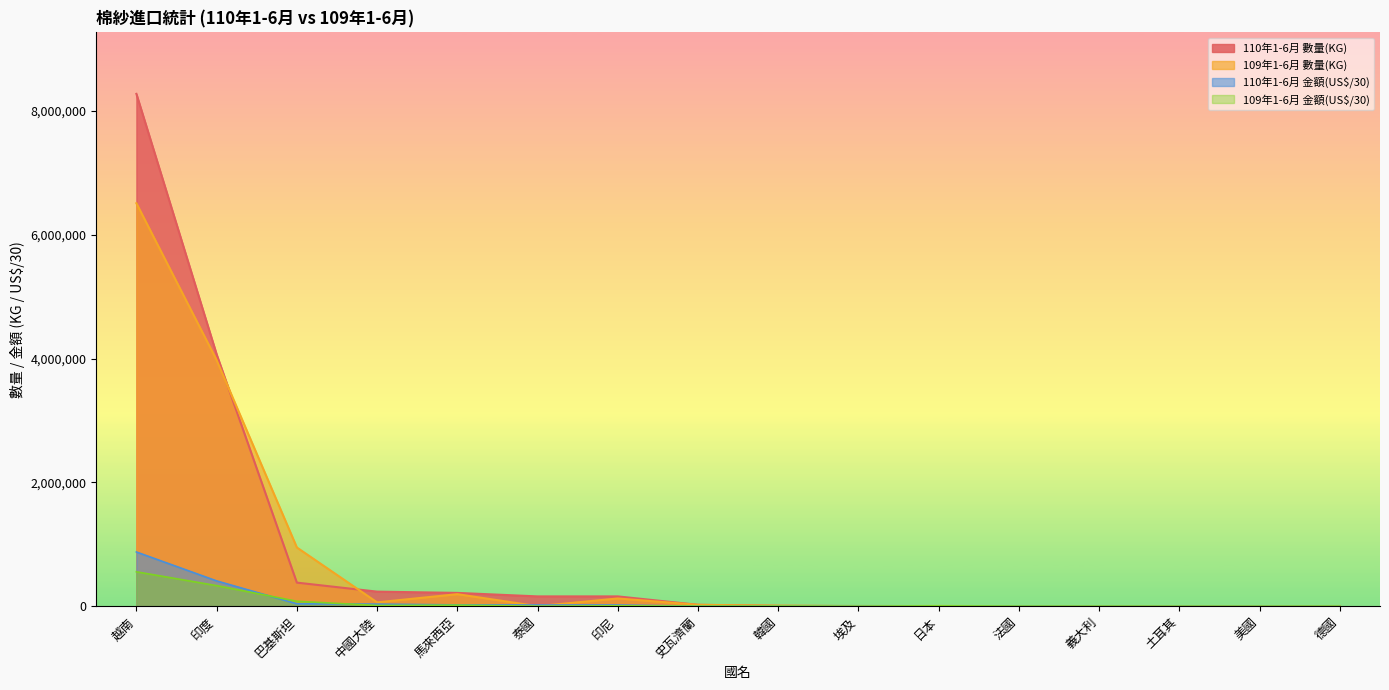

After their last crossing, which series has the higher values: 110年1-6月 金額(US$) or 109年1-6月 數量(KG)?

109年1-6月 數量(KG)